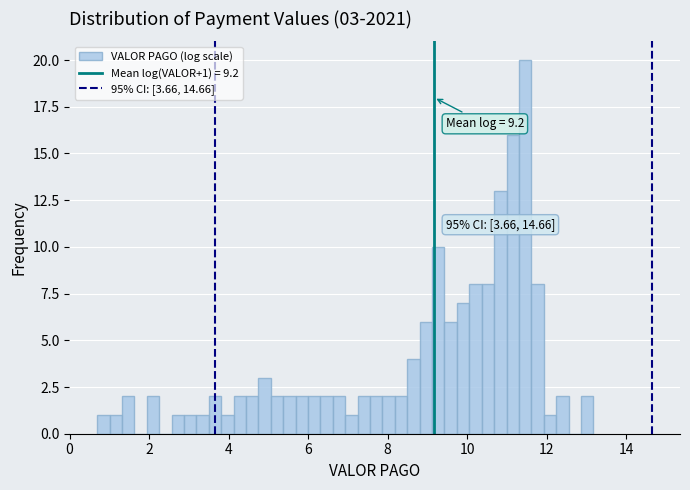

Read against the x-axis, roughly where is the centre of the tallest bar?

11.4